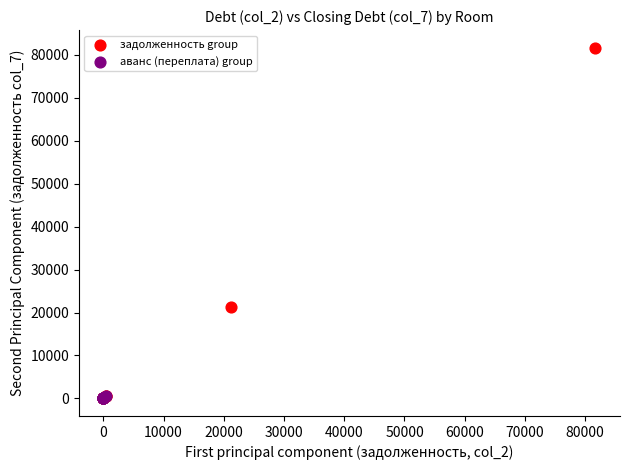

Which series has the largest Y range (max minus min)?

задолженность group